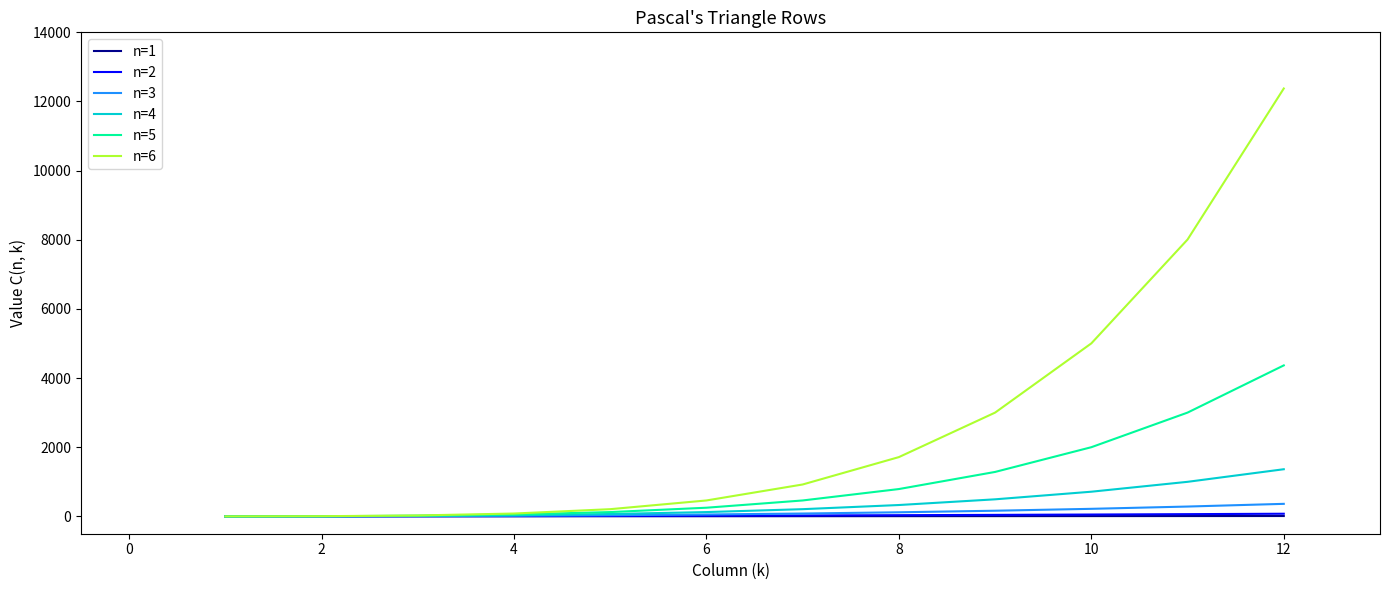

What is the greatest value displayed?

12376